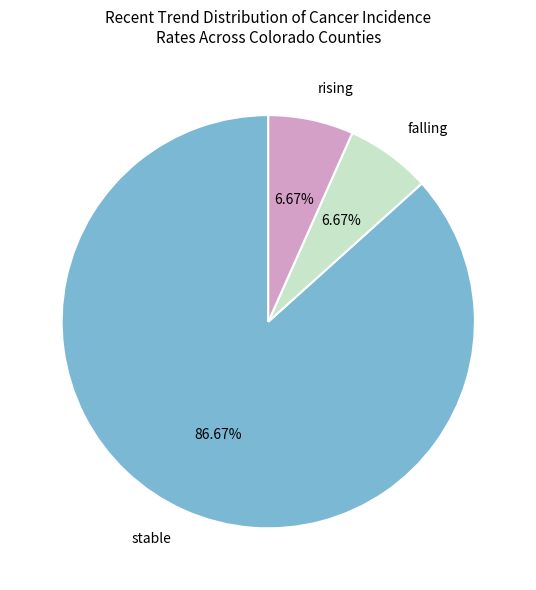

How much of the chart is everything except stable?

13.3%